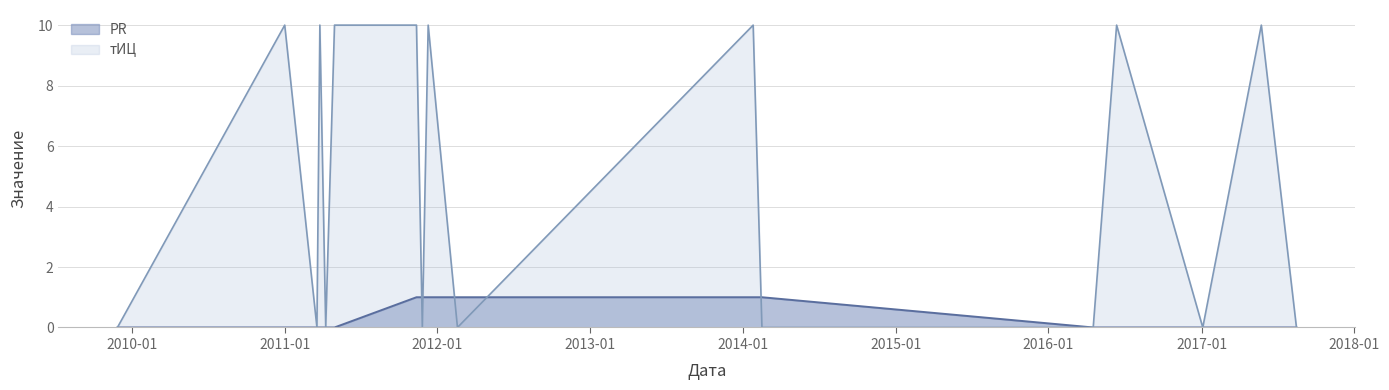

What is the difference between the maximum and minimum values in the тИЦ series?

10